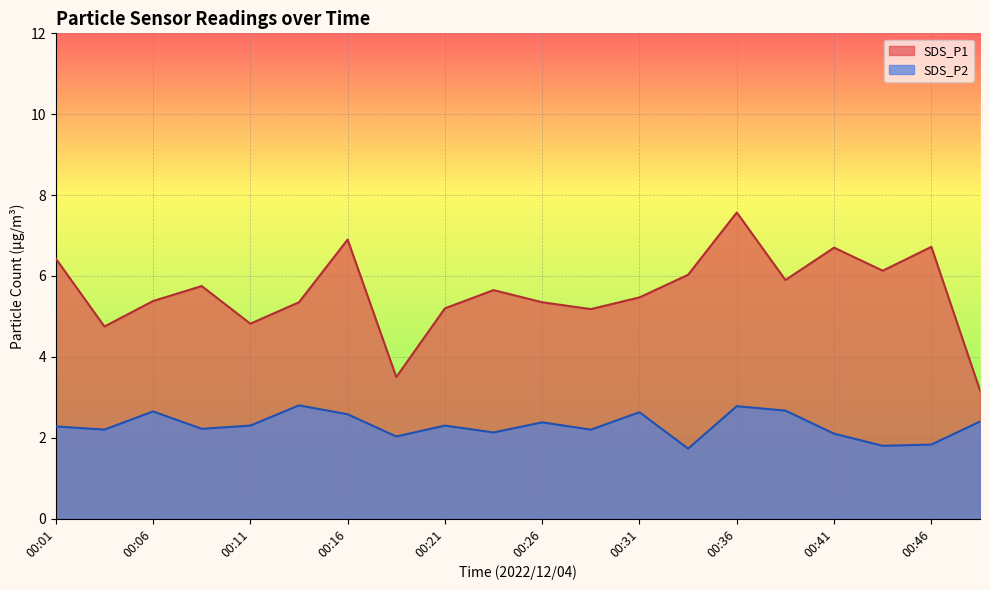

What is the sum of the SDS_P2 values at 00:44 and 00:36?

4.6